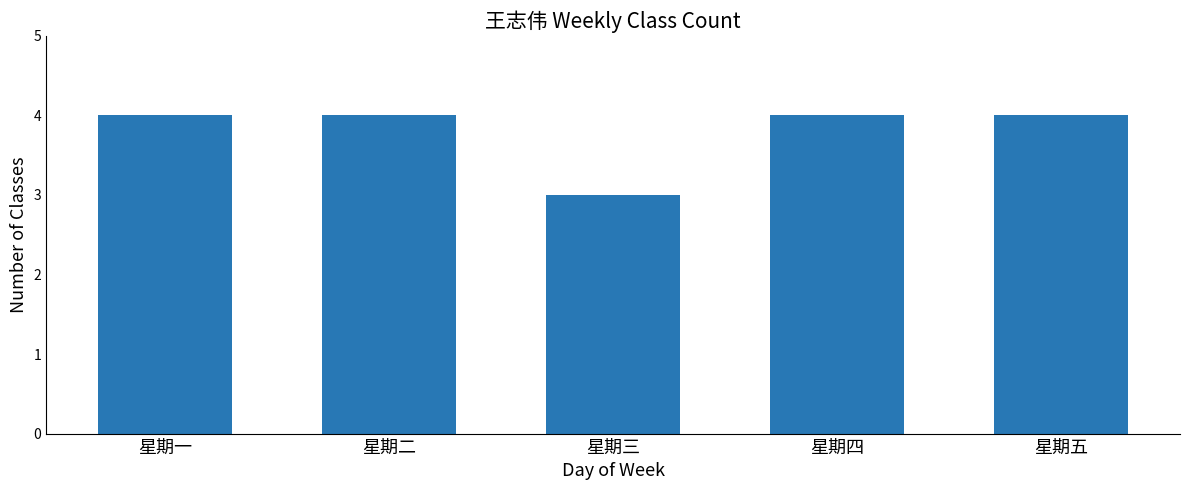

Count the number of categories in the chart.

5